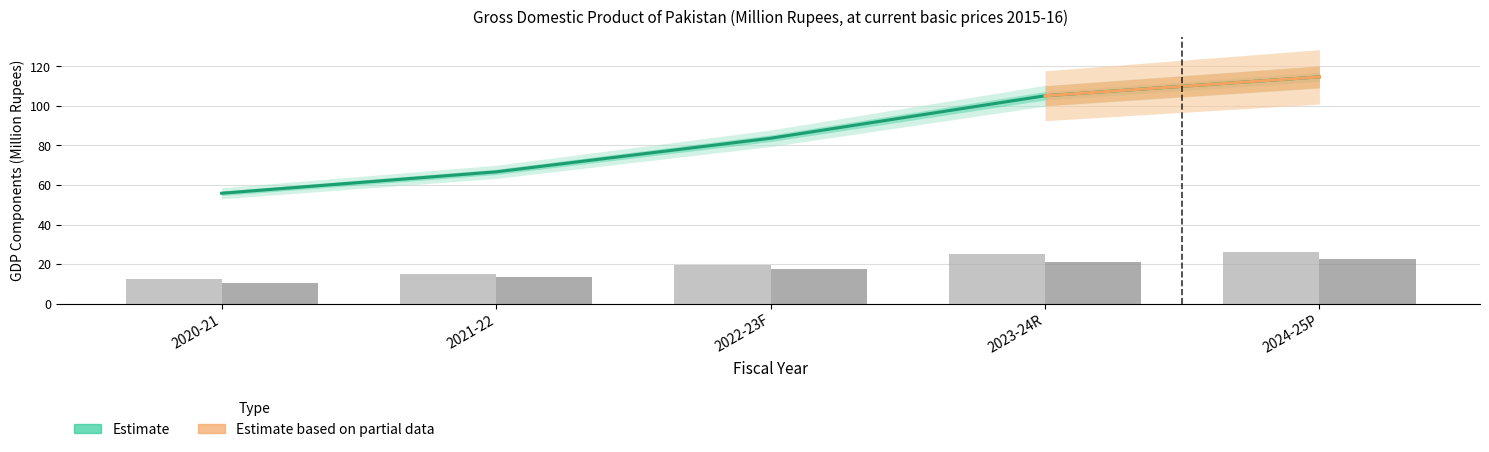

What is the difference between the Industrial Sector values at 2023-24R and 2022-23F?

3.9